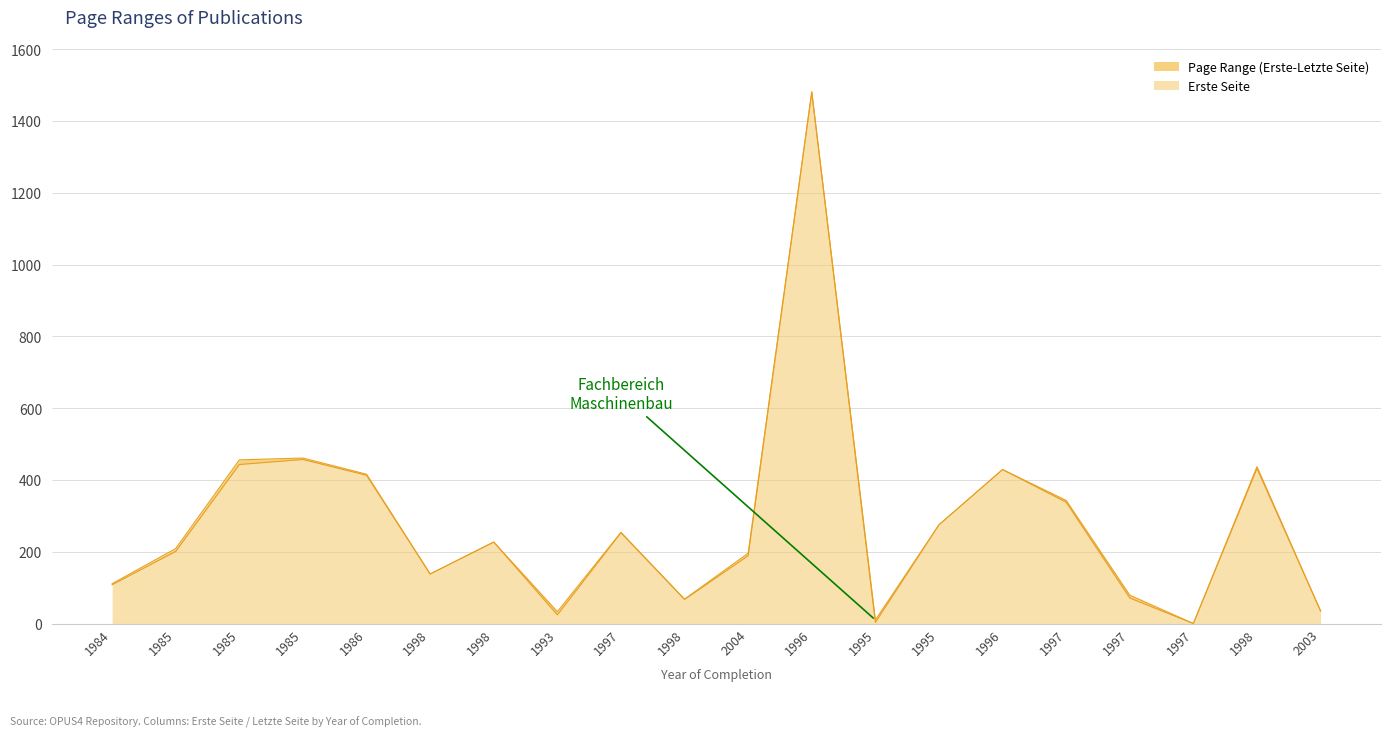

How many series are shown in this chart?

2